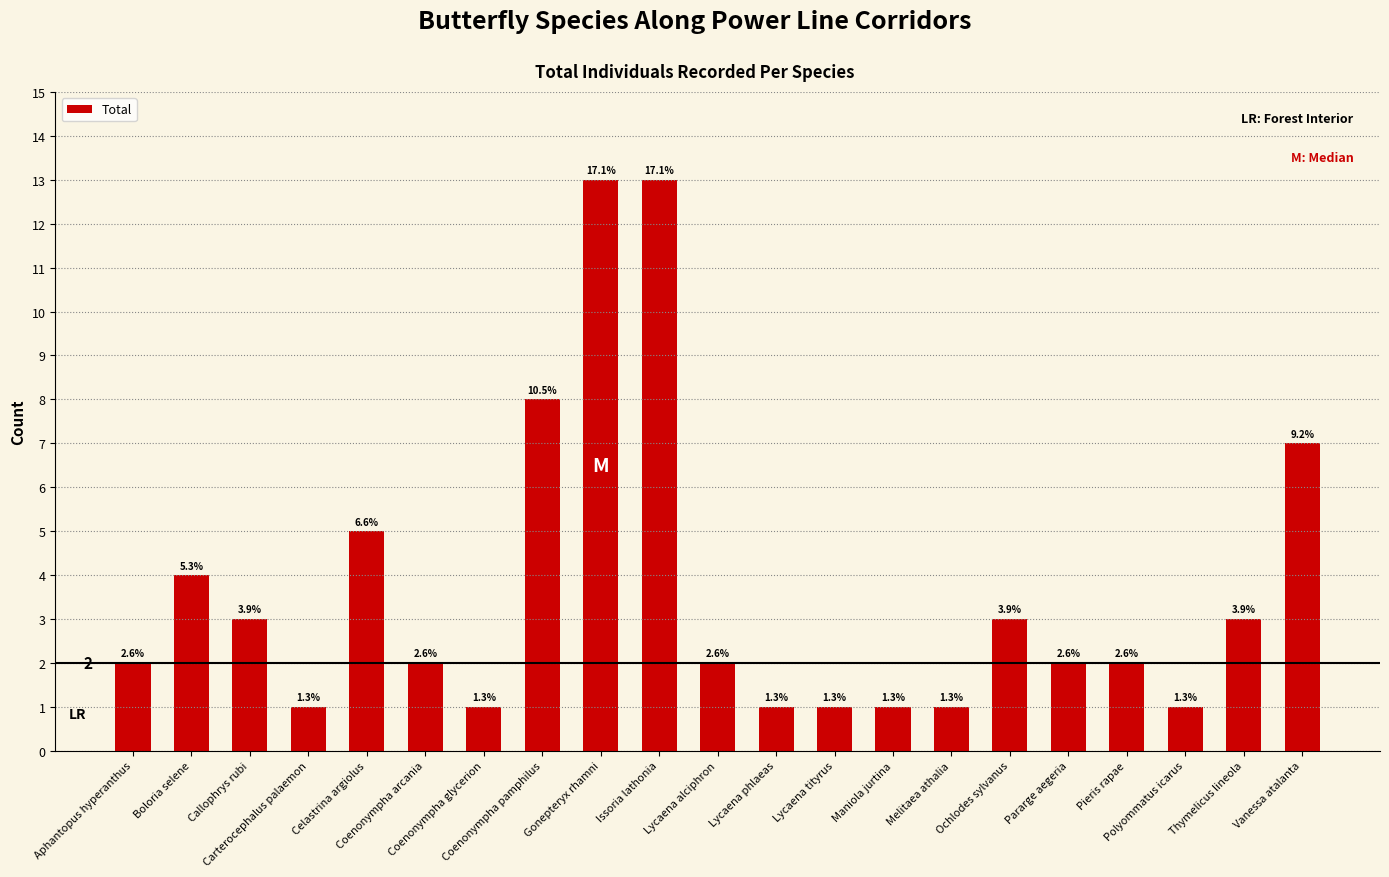

What is the greatest value displayed?

13